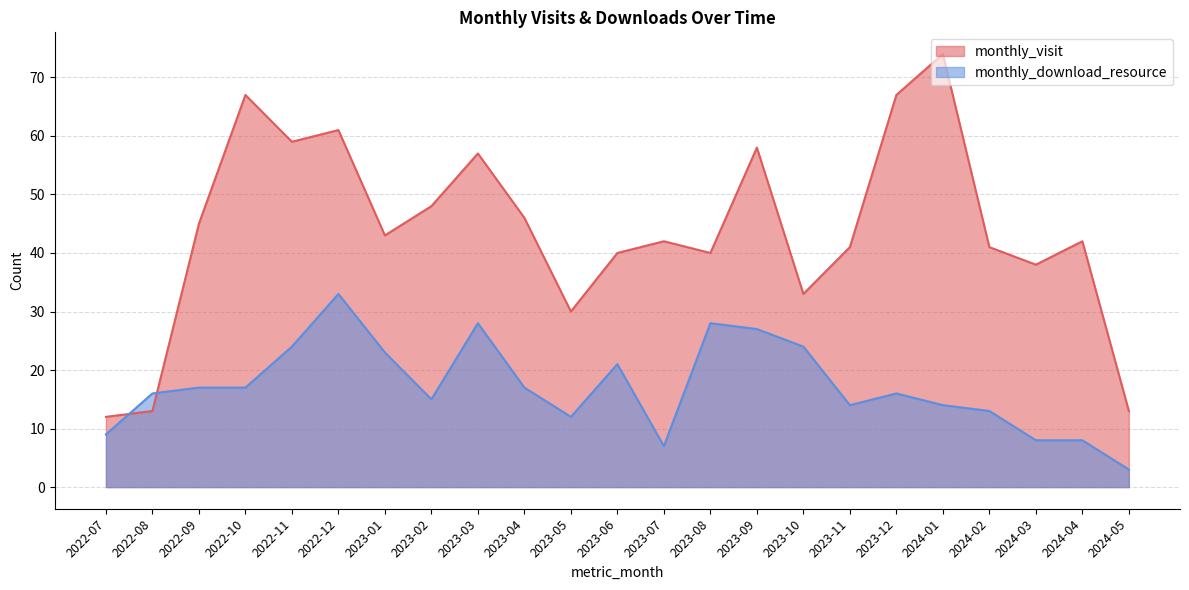

Which category has the highest value in the monthly_download_resource series?

2022-12